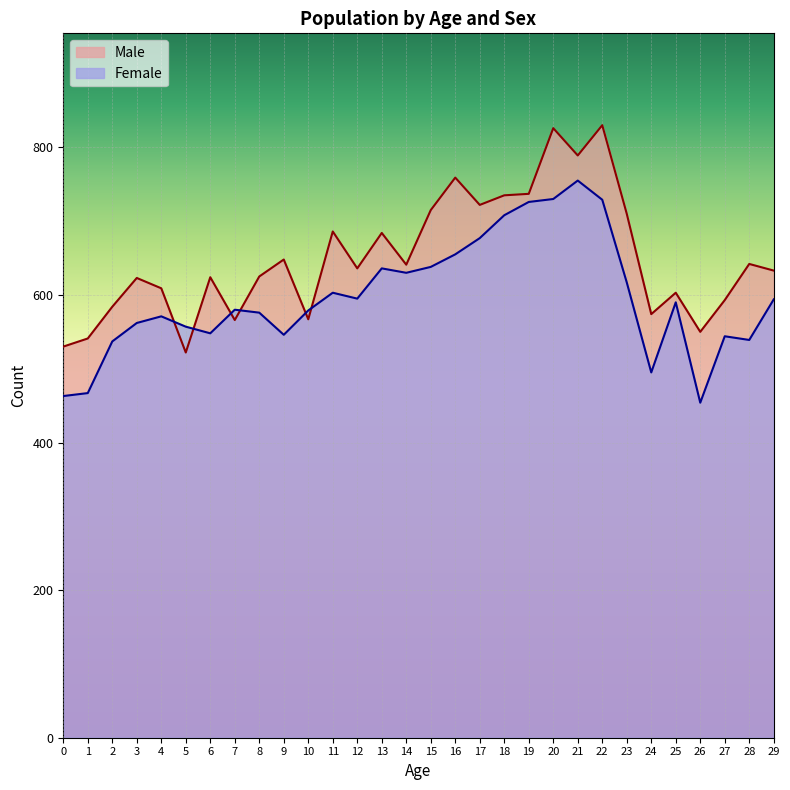

True or false: Female has more than 2 points higher than both neighbors.

True